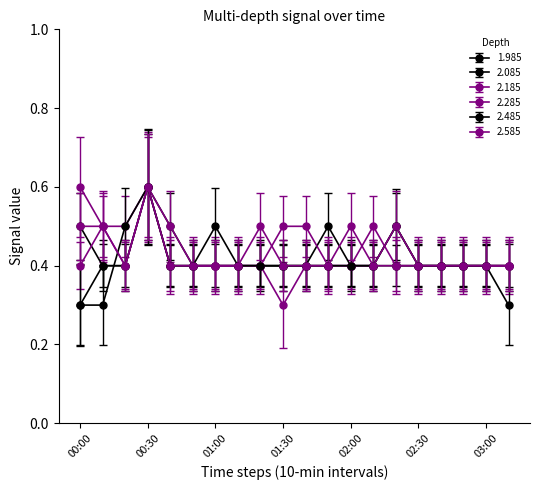

Which category has the lowest value across all series?

00:00